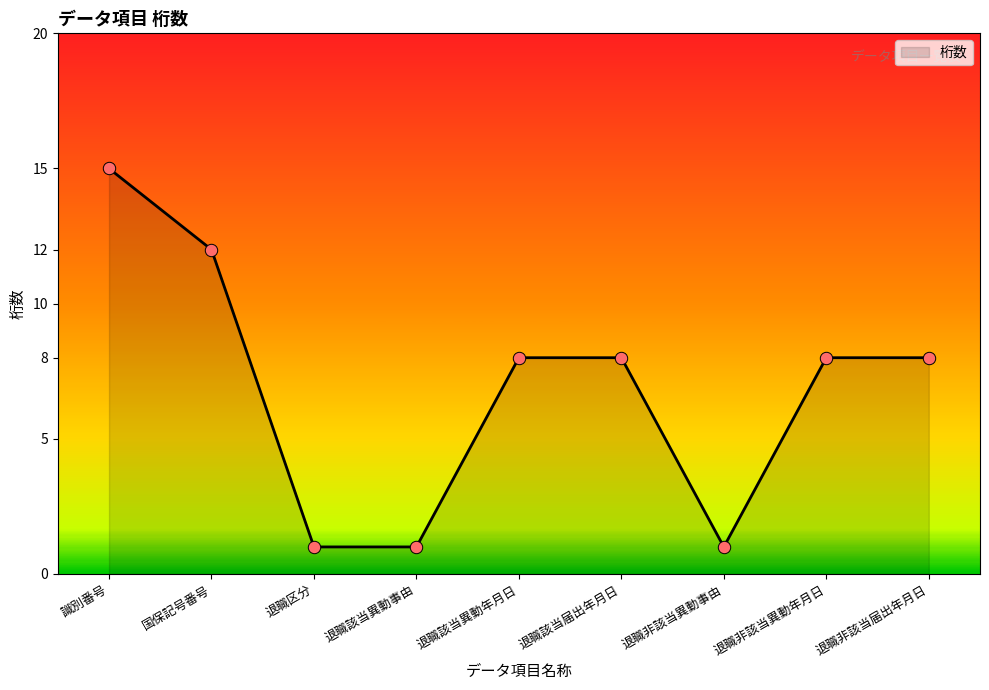

Approximately how many times larger is the value at 退職該当異動事由 compared to 退職該当異動年月日?

0.1